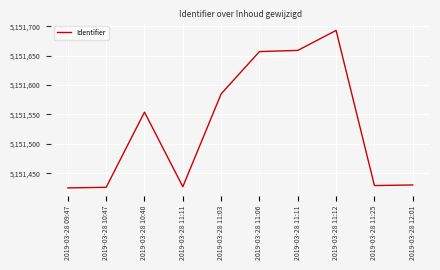

The chart shows a value of 5151426 at 2019-03-28 10:47. True or false?

True